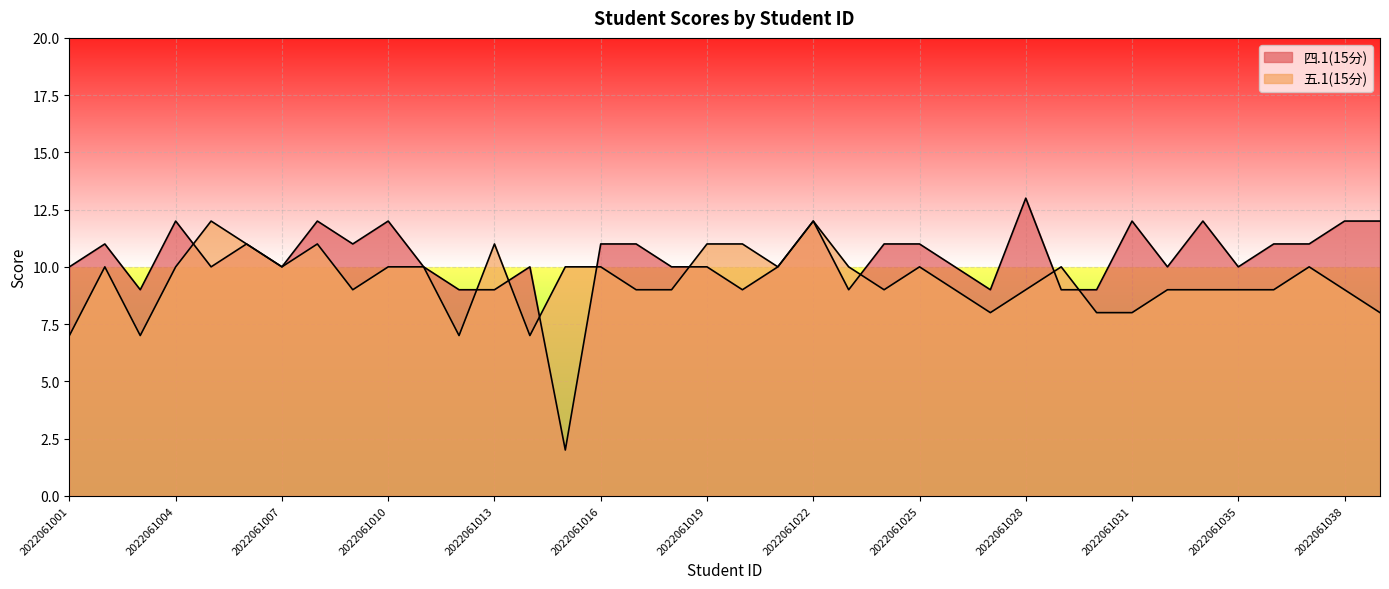

At which label is 五.1(15分) closest to 9?

2022061009